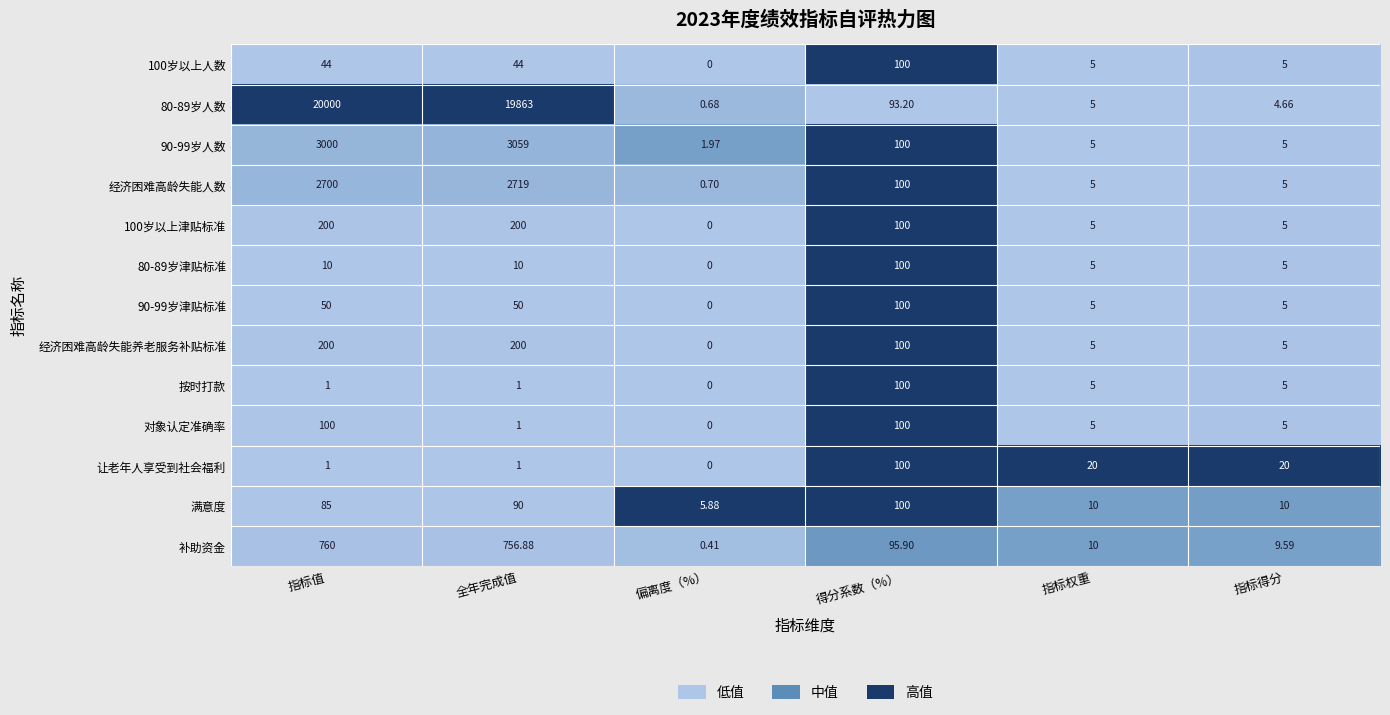

What is the difference between the highest and lowest values at 指标权重?

15.0